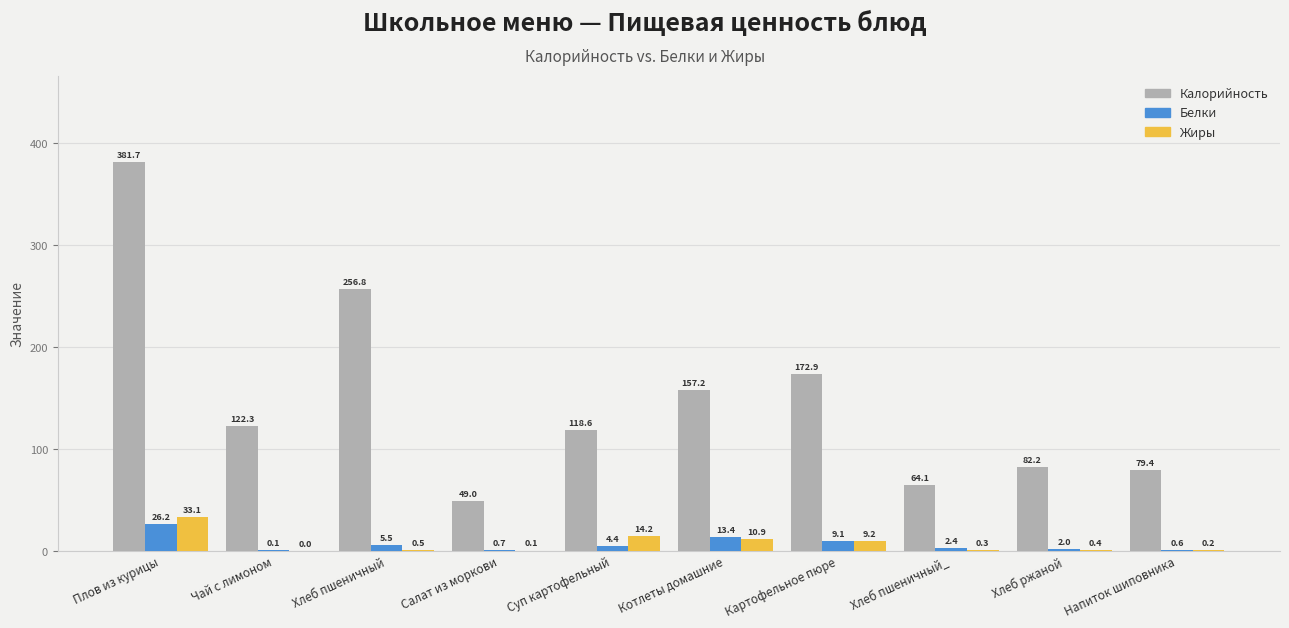

Are the bars grouped side by side (vs. stacked)?

Yes